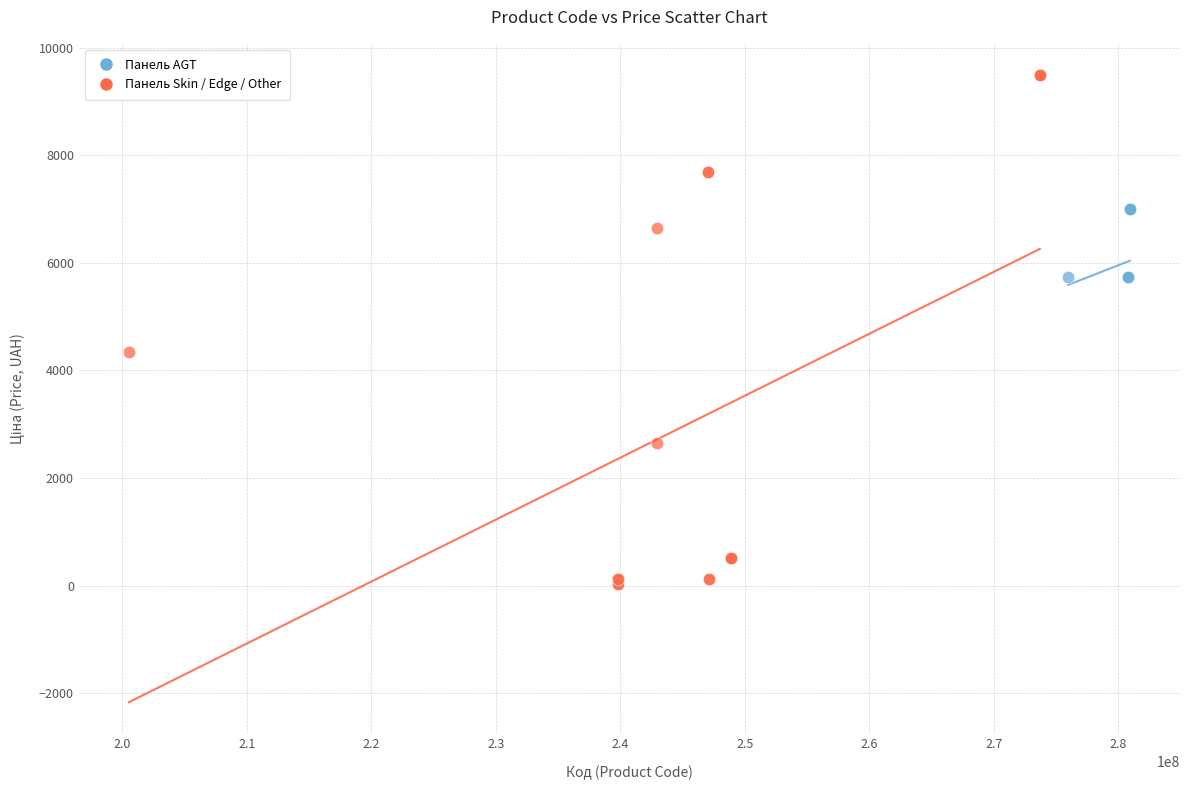

Which series has the widest spread of Y values?

Панель Skin / Edge / Other